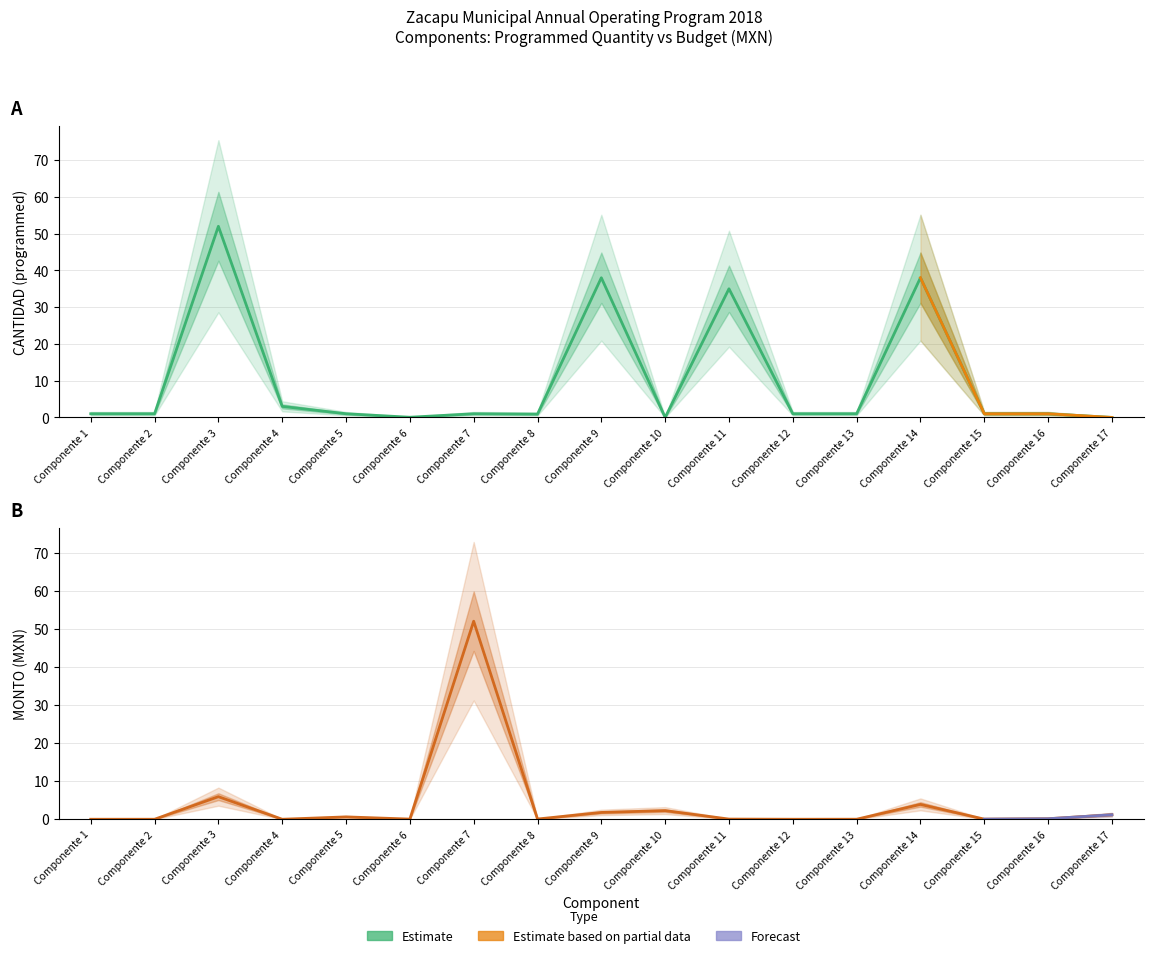

What is the total value across all series at Componente 9?

39.8